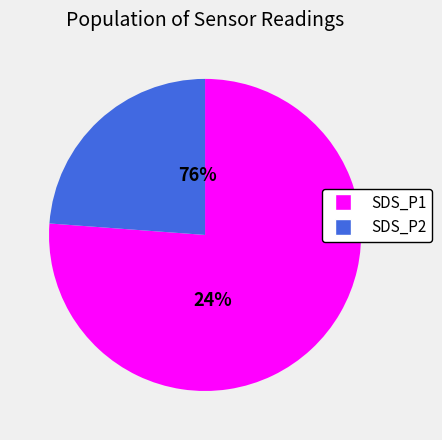

Which series has the widest spread of values?

SDS_P1